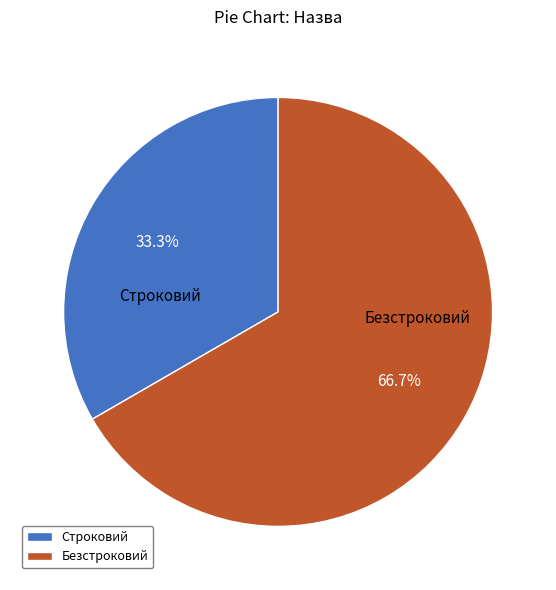

Count the number of slices in the pie.

2